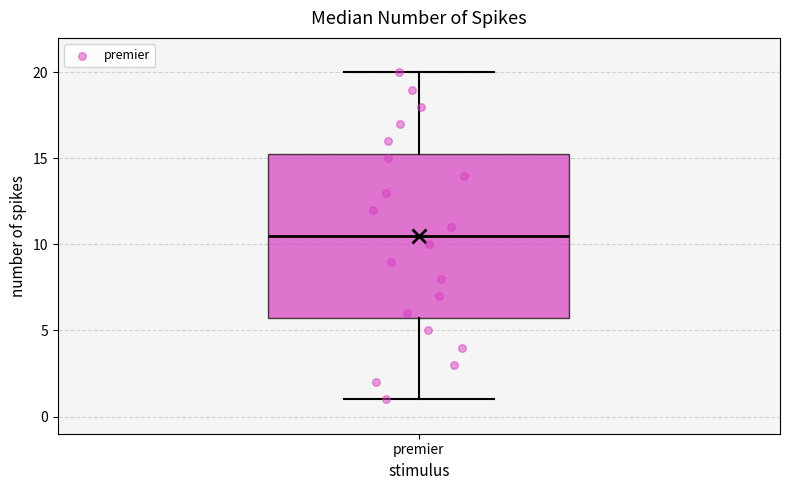

Read this box plot against the y-axis: the position of the median line, the range covered by the box, and the ends of both whiskers. The values are not printed on the chart, so give them approximately, as read against the axis.

median 10.5, box 6.0 to 15.5, whiskers 1.0 to 20.0